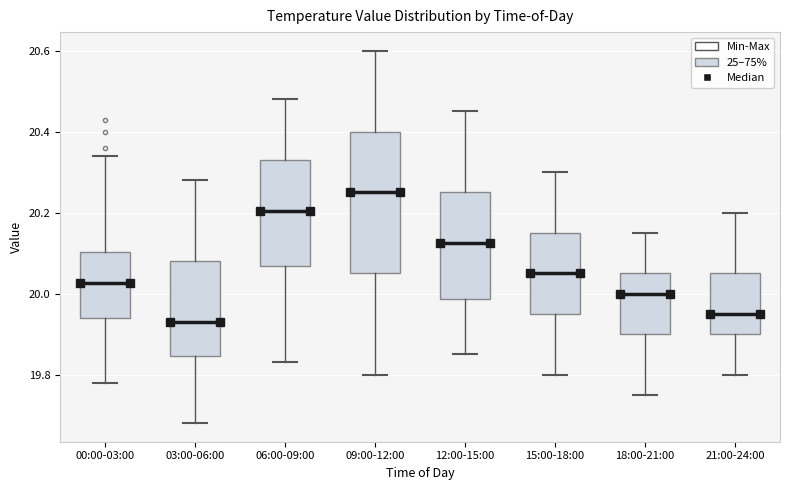

Reading left to right, read every box against the y-axis: the position of its median line, the range the box covers, and the ends of its whiskers. The values are not printed on the chart, so give them approximately, as read against the axis.

00:00-03:00: median 20.02, box 19.94 to 20.10, whiskers 19.78 to 20.34
03:00-06:00: median 19.94, box 19.84 to 20.08, whiskers 19.68 to 20.28
06:00-09:00: median 20.20, box 20.06 to 20.34, whiskers 19.84 to 20.48
09:00-12:00: median 20.26, box 20.06 to 20.40, whiskers 19.80 to 20.60
12:00-15:00: median 20.12, box 19.98 to 20.26, whiskers 19.86 to 20.46
15:00-18:00: median 20.06, box 19.96 to 20.16, whiskers 19.80 to 20.30
18:00-21:00: median 20.00, box 19.90 to 20.06, whiskers 19.76 to 20.16
21:00-24:00: median 19.96, box 19.90 to 20.06, whiskers 19.80 to 20.20